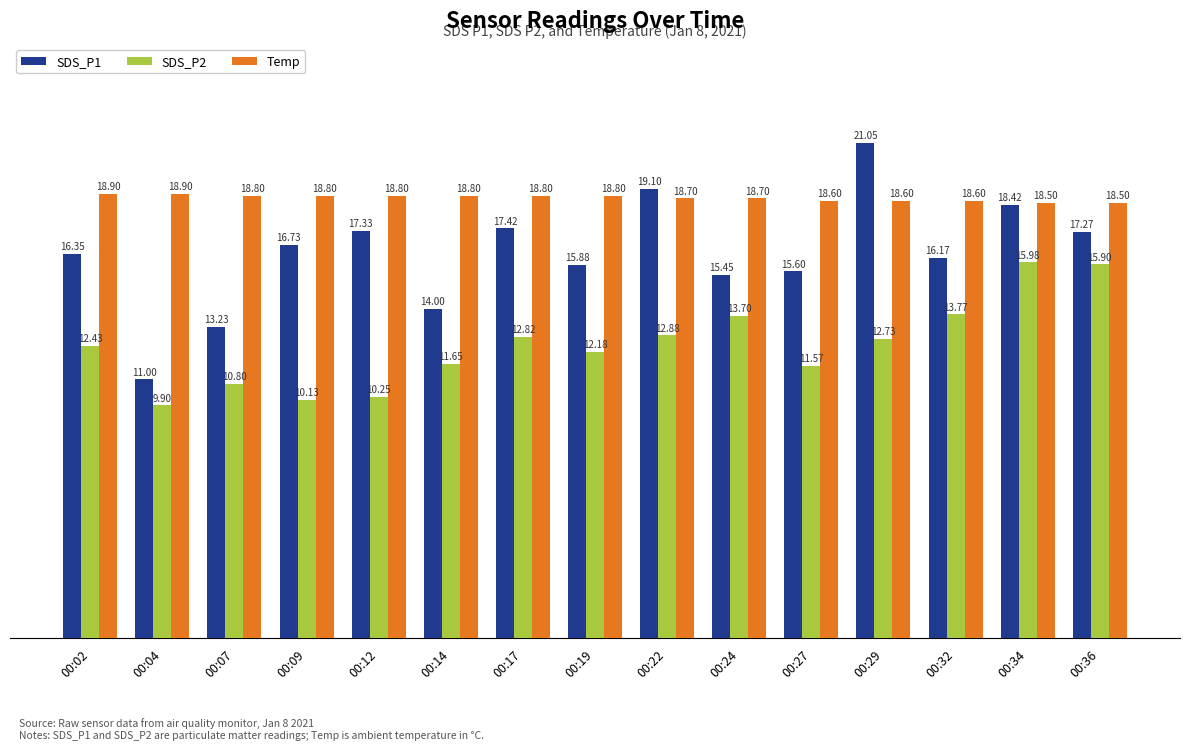

Which series has the widest spread of values?

SDS_P1